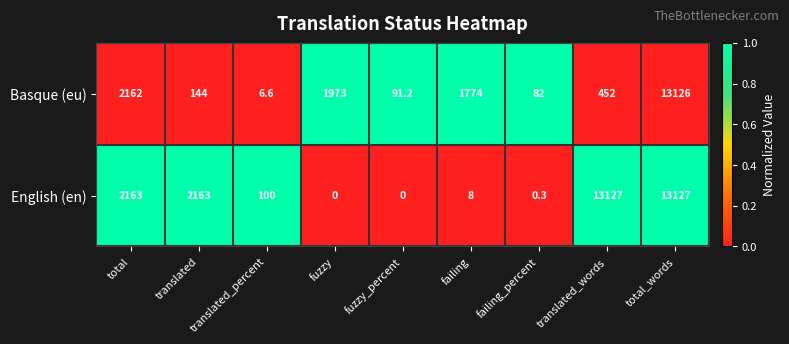

At how many categories does at least one series exceed 615?

6